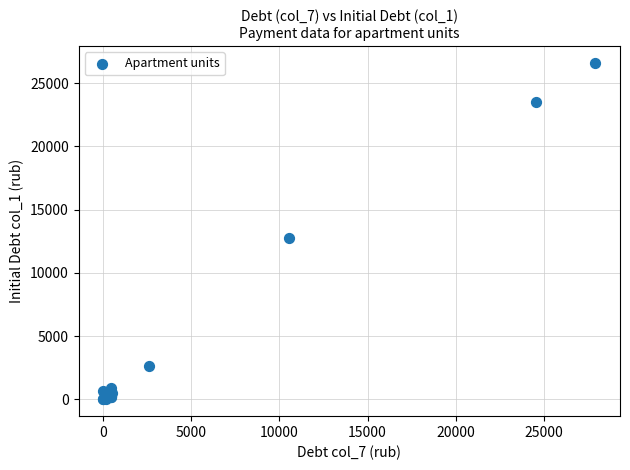

What Y value in the scatter plot is closest to 13302?

12751.8